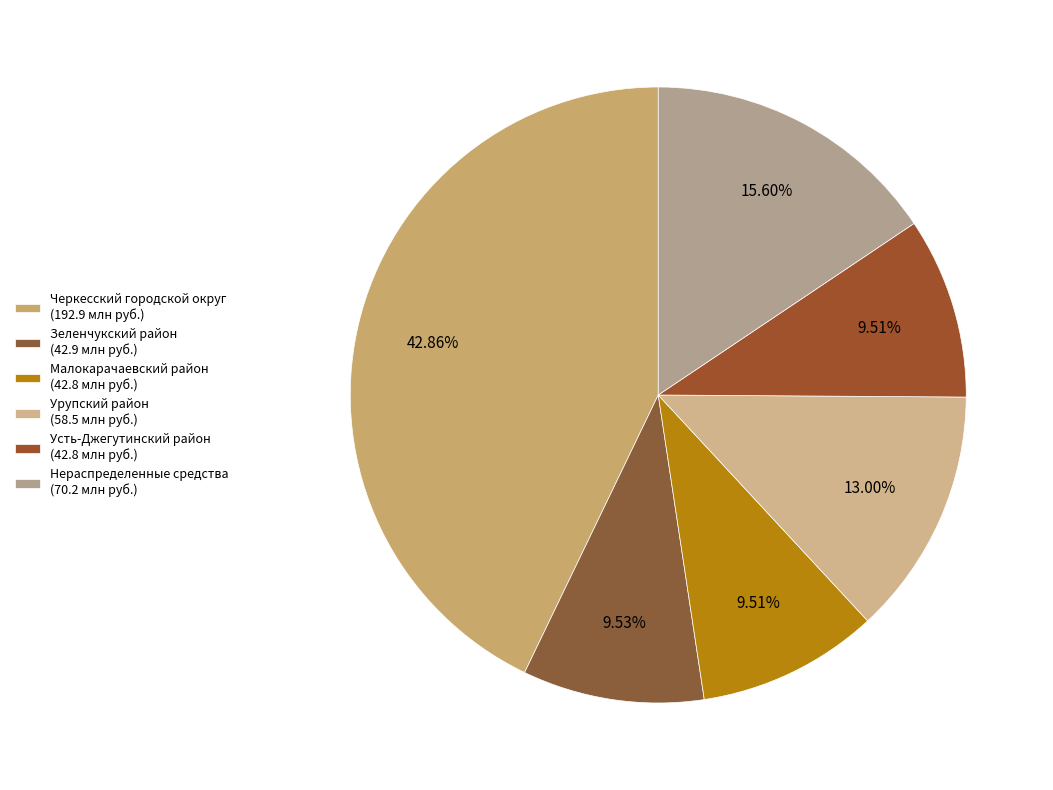

Count the number of slices in the pie.

6